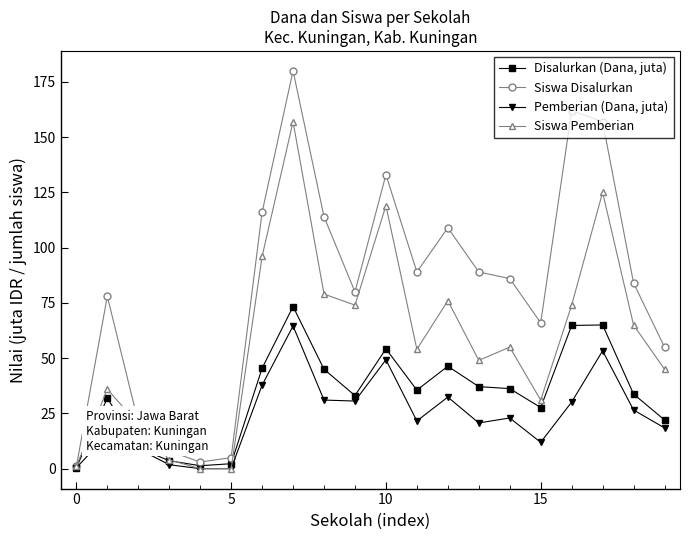

What is the maximum value for Siswa Disalurkan?

180.0